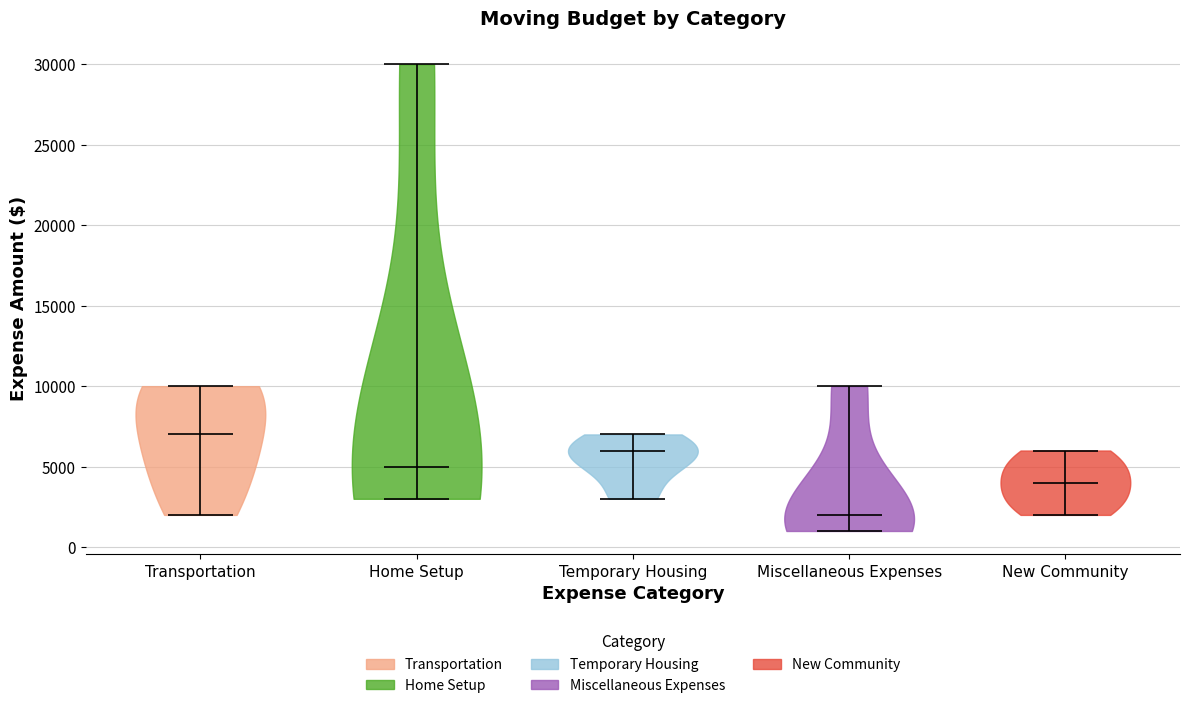

Reading left to right, read every violin against the y-axis: where its median line is, and the lowest and highest points it reaches. The values are not printed on the chart, so give them approximately, as read against the axis.

Transportation: median line 7000, lowest point 2000, highest point 10000
Home Setup: median line 5000, lowest point 3000, highest point 30000
Temporary Housing: median line 6000, lowest point 3000, highest point 7000
Miscellaneous Expenses: median line 2000, lowest point 1000, highest point 10000
New Community: median line 4000, lowest point 2000, highest point 6000